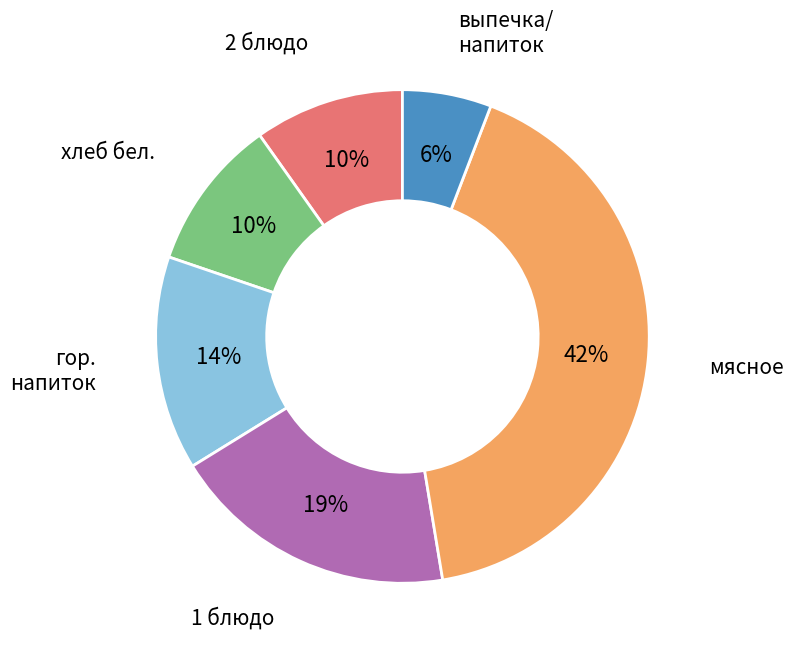

Does any single category account for the majority?

No